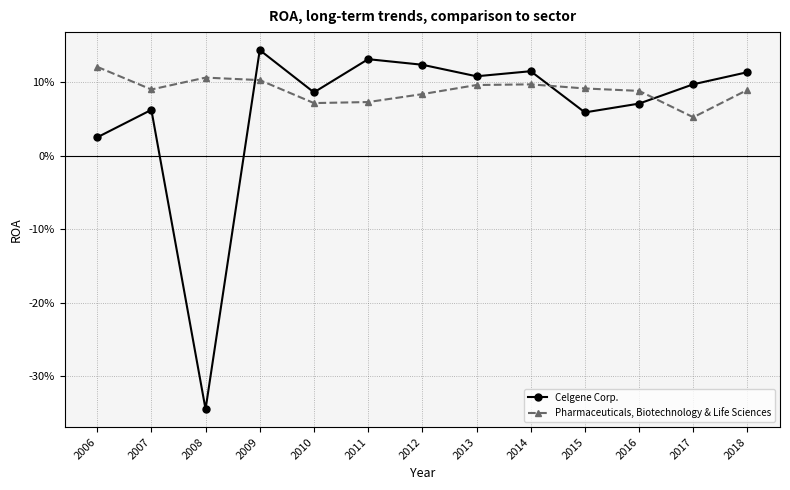

What is the total value across all series at 2012?

0.2